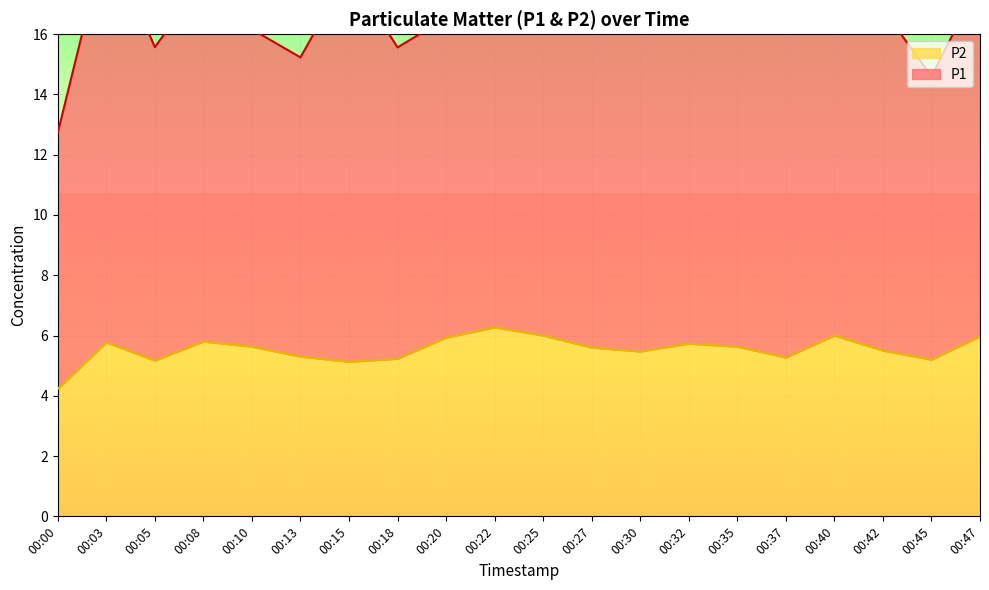

The value of P2 at 00:03 is 2.3. True or false?

False